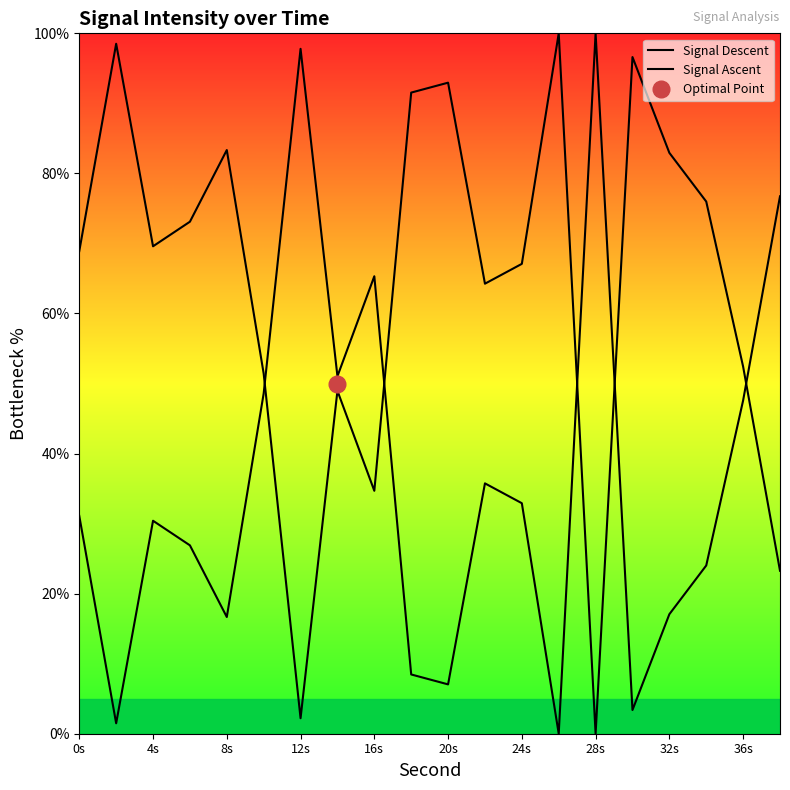

Reading right to left, extract all data points from this chart.

Signal Descent: 76.7	47.6	24.0	17.1	3.4	100.0	0.0	32.9	35.7	7.0	8.5	65.3	51.0	97.8	48.6	16.7	26.9	30.4	1.5	31.1
Signal Ascent: 23.3	52.4	76.0	82.9	96.6	0.0	100.0	67.1	64.3	93.0	91.5	34.7	49.0	2.2	51.4	83.3	73.1	69.6	98.5	68.9